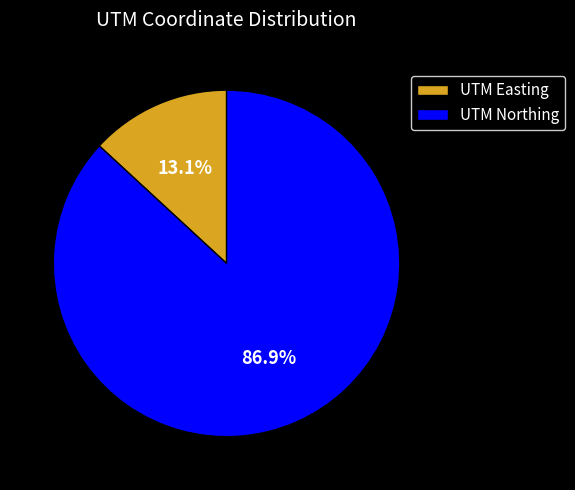

To the nearest percent, what is the difference between the largest and smallest slice percentages?

74%